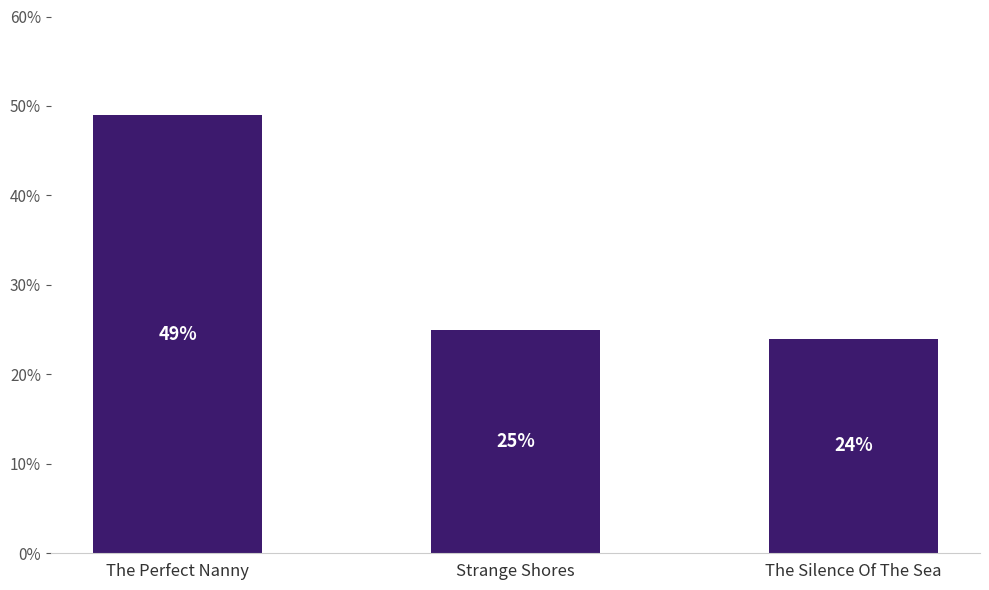

What is the smallest value displayed?

24